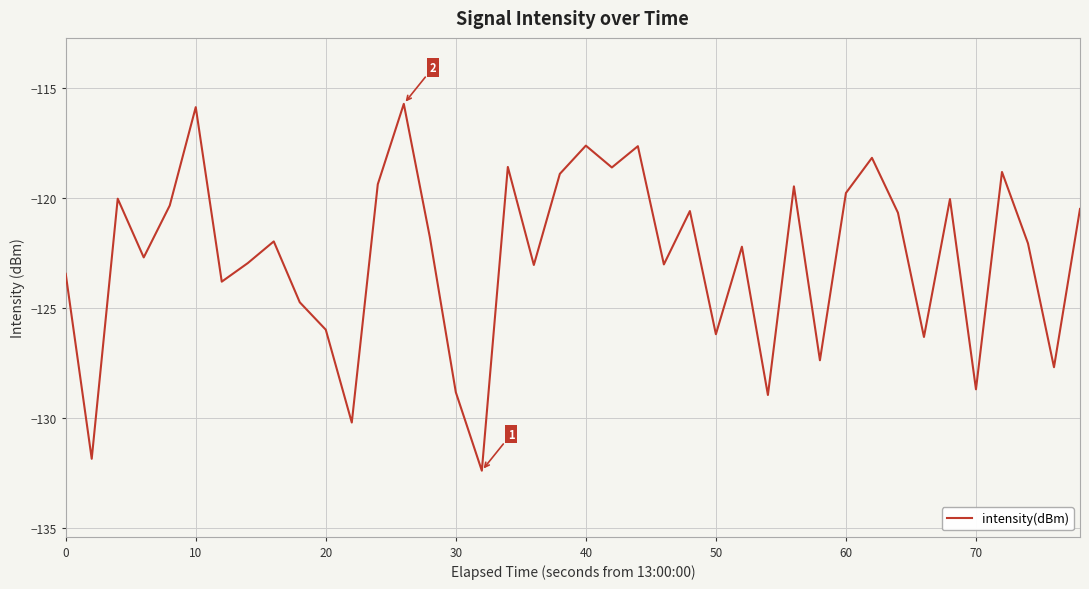

What is the maximum value shown in the chart?

-115.7